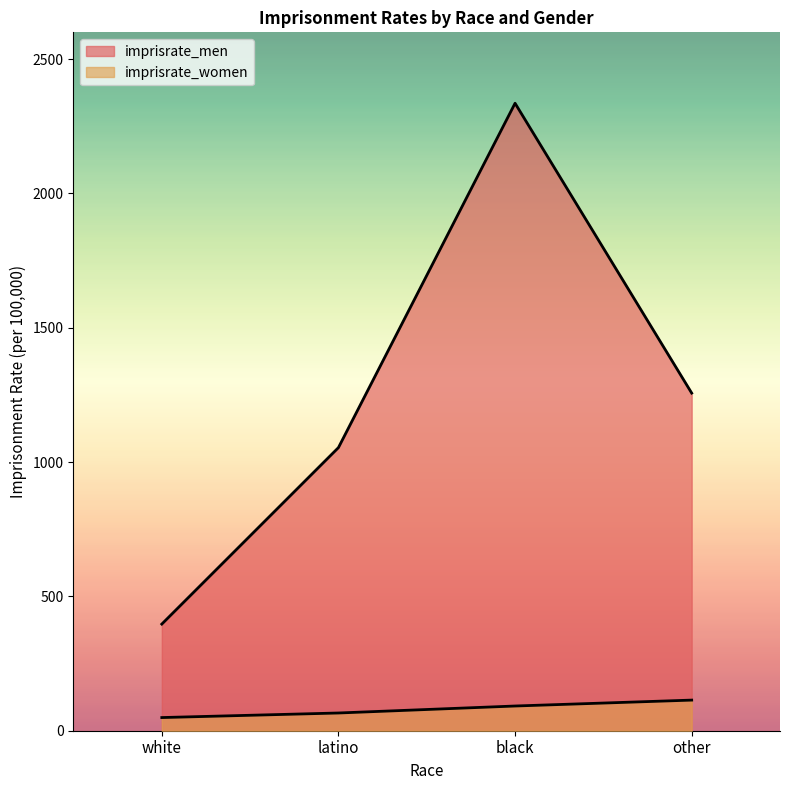

Which has a higher value, black or other?

black